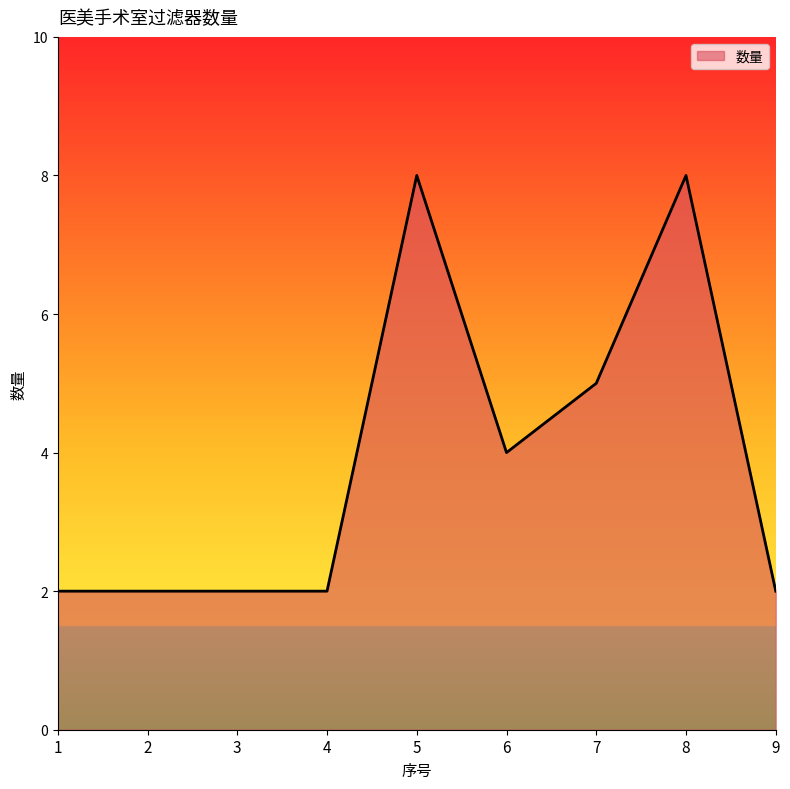

What is the greatest value displayed?

8